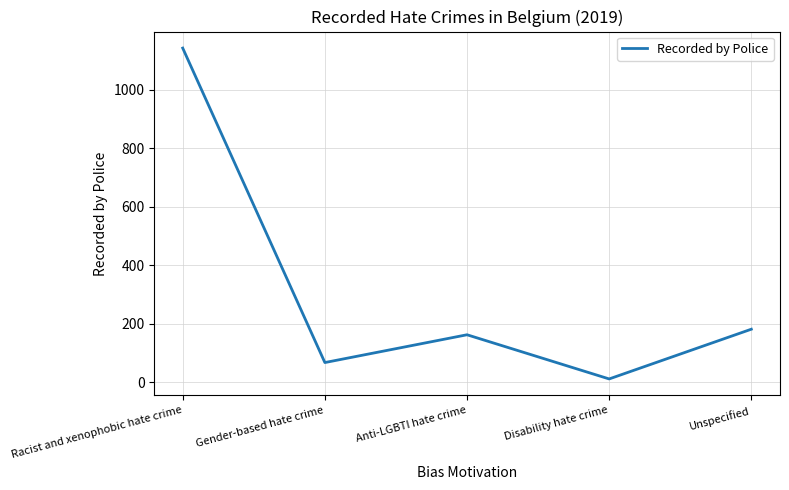

How many distinct data groups are displayed?

1